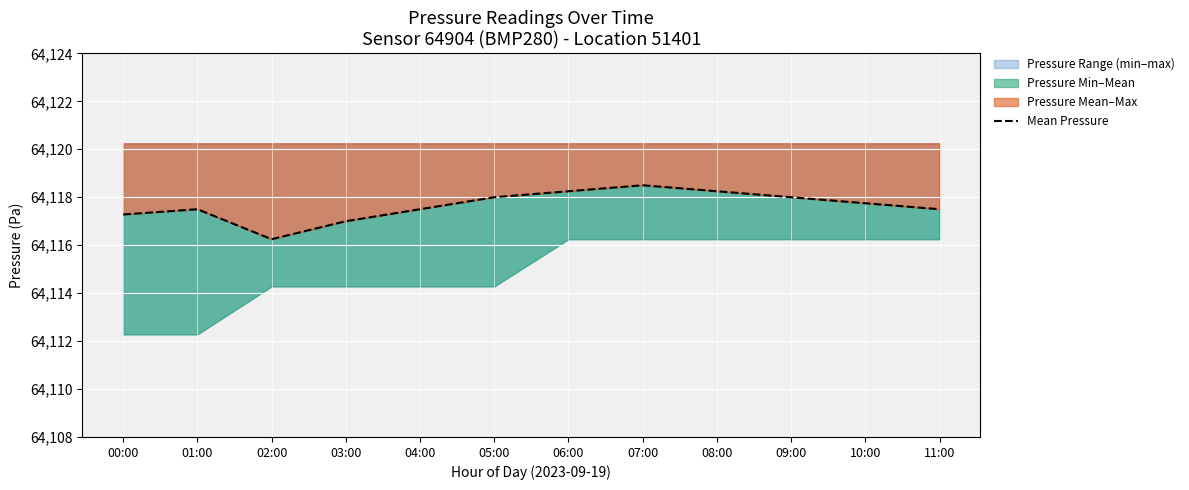

At which label is the value closest to 64117?

03:00